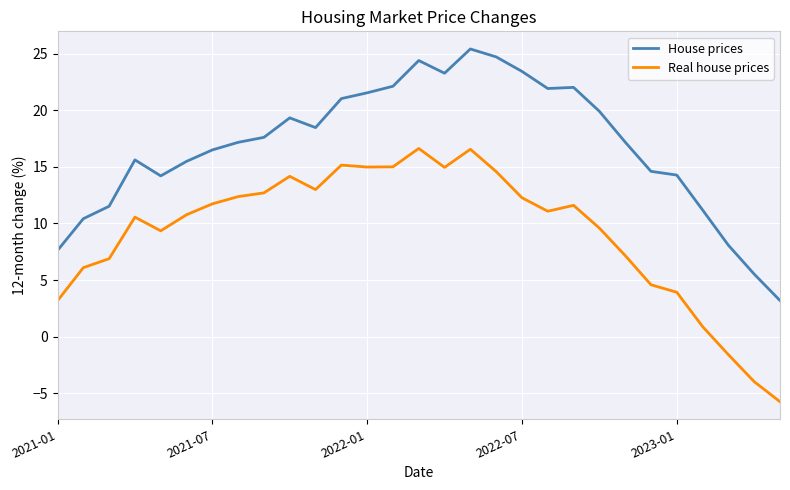

True or false: Real house prices and House prices cross at least once.

False